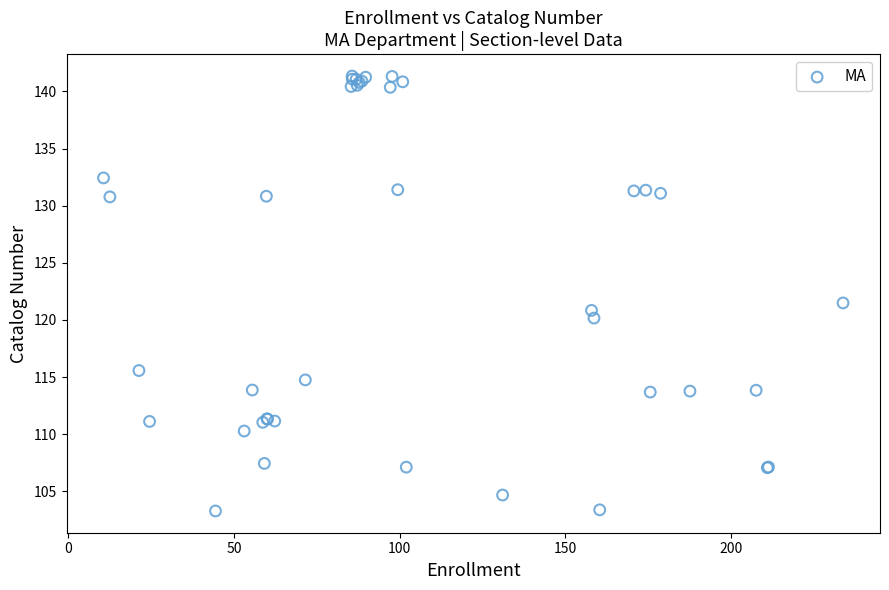

What Y value in the scatter plot is closest to 122?

121.5